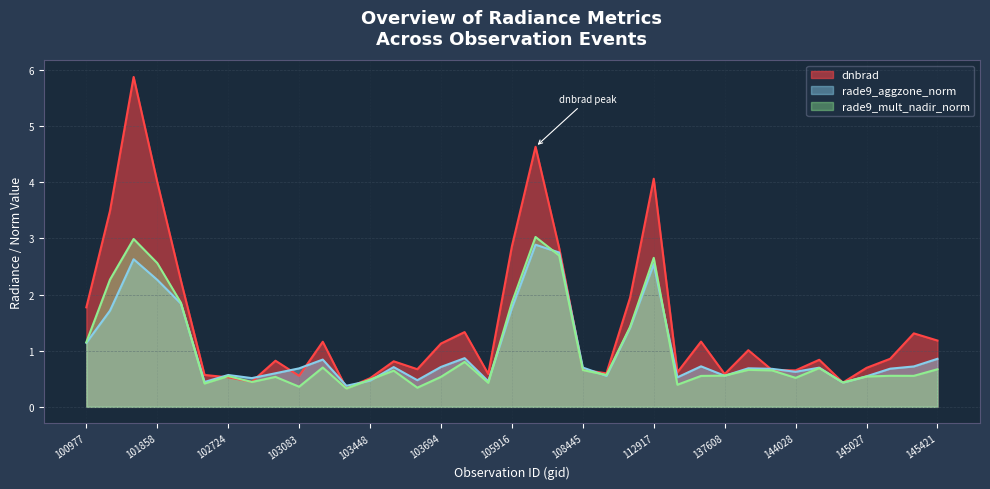

True or false: dnbrad and rade9_aggzone_norm cross at least once.

True